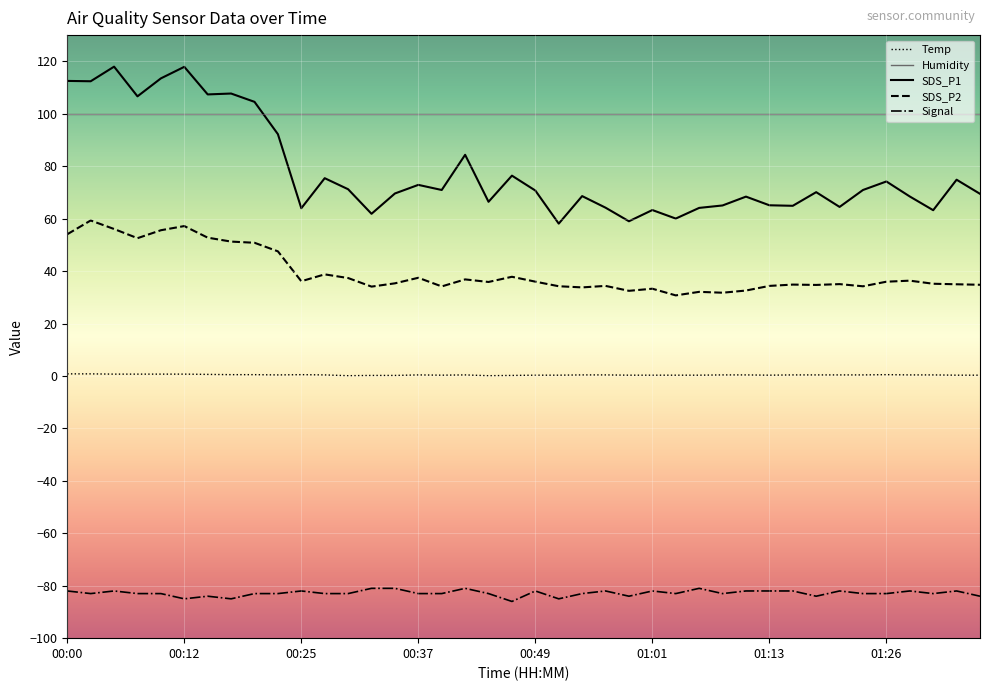

Which series has the widest spread of values?

SDS_P1